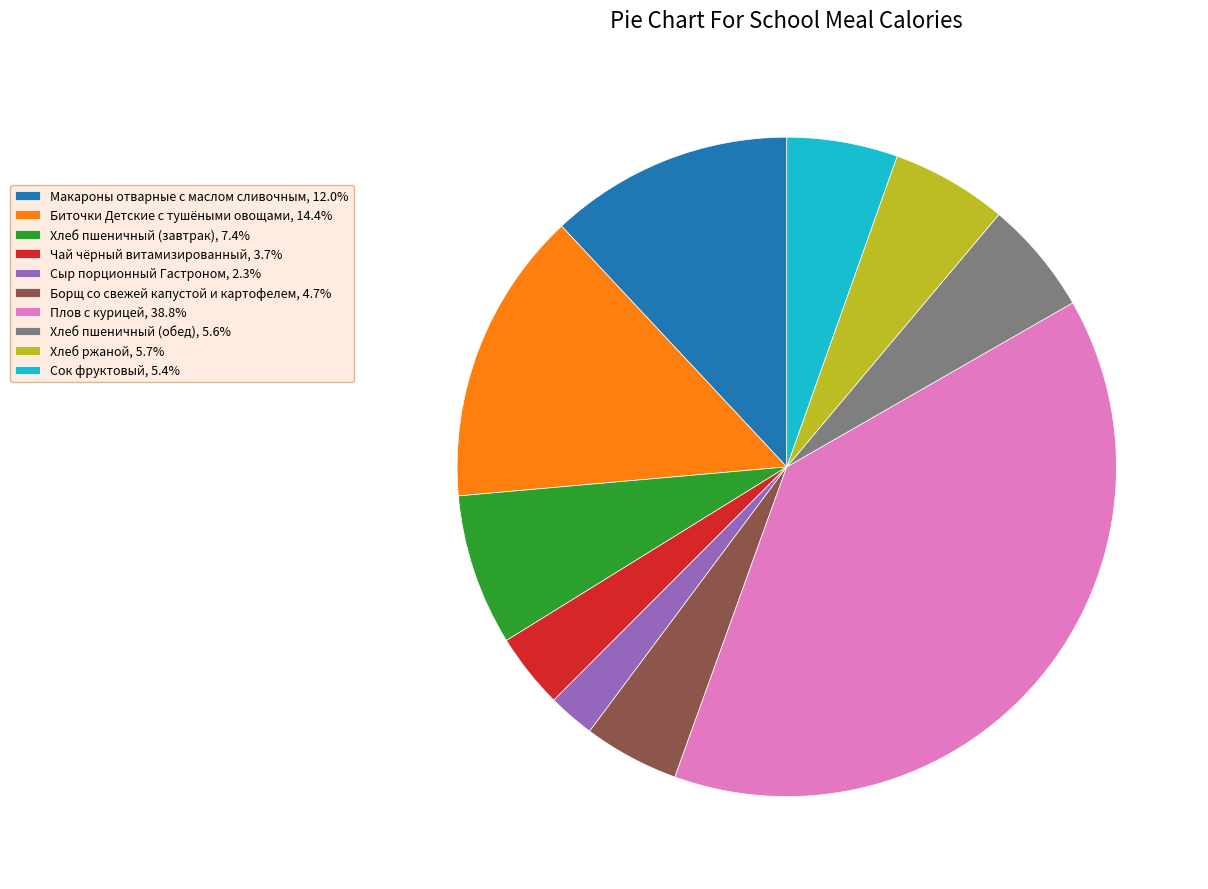

Does Сыр порционный Гастроном, 2.3% account for over 50% of the chart?

No